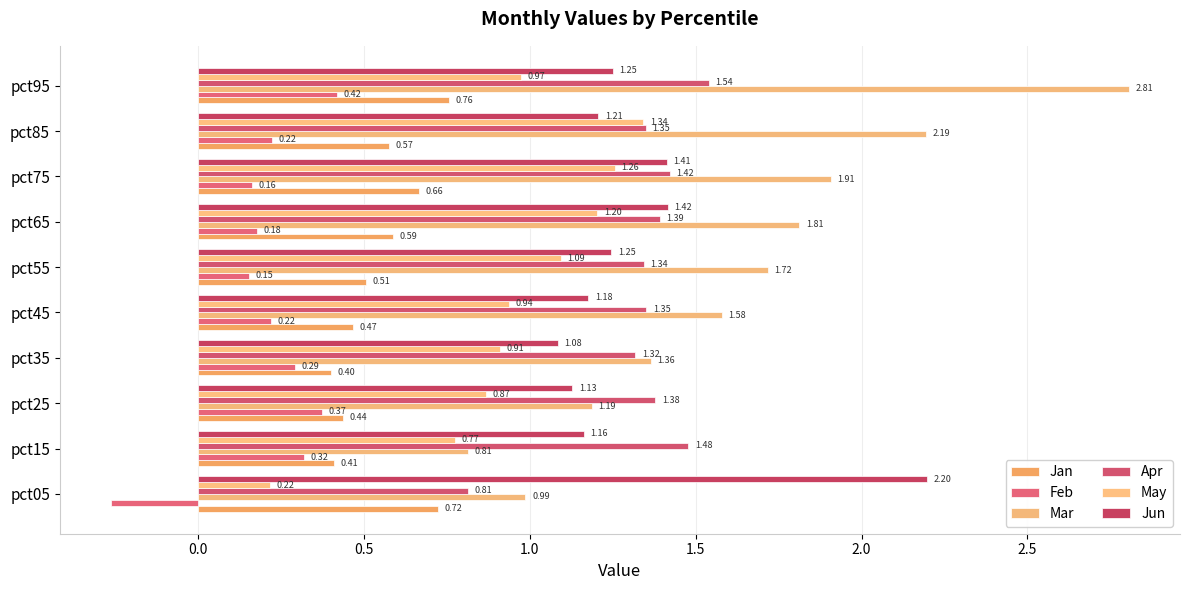

How many values in the Apr series are below 1?

1